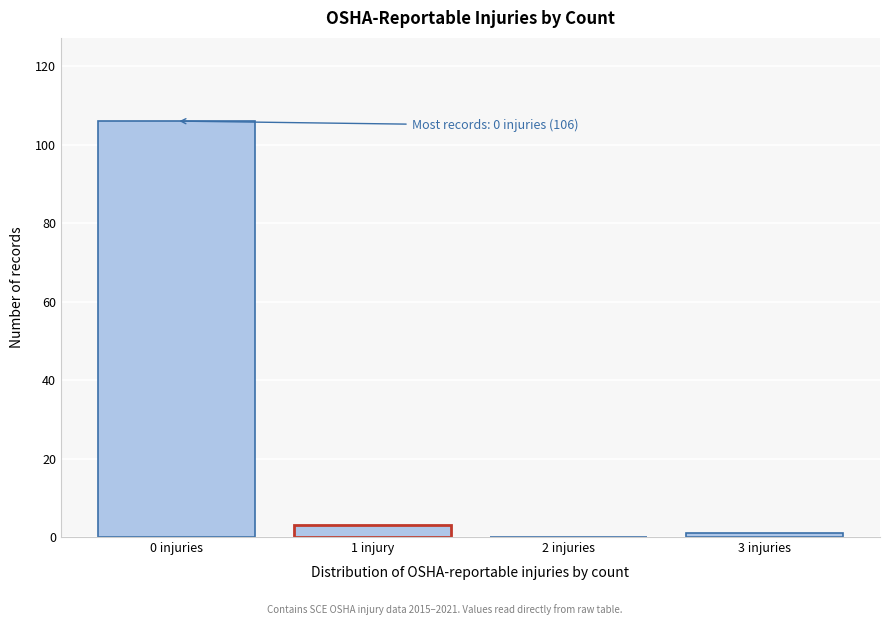

Reading right to left, what are all the values shown in this chart?

3 injuries=1	2 injuries=0	1 injury=3	0 injuries=106